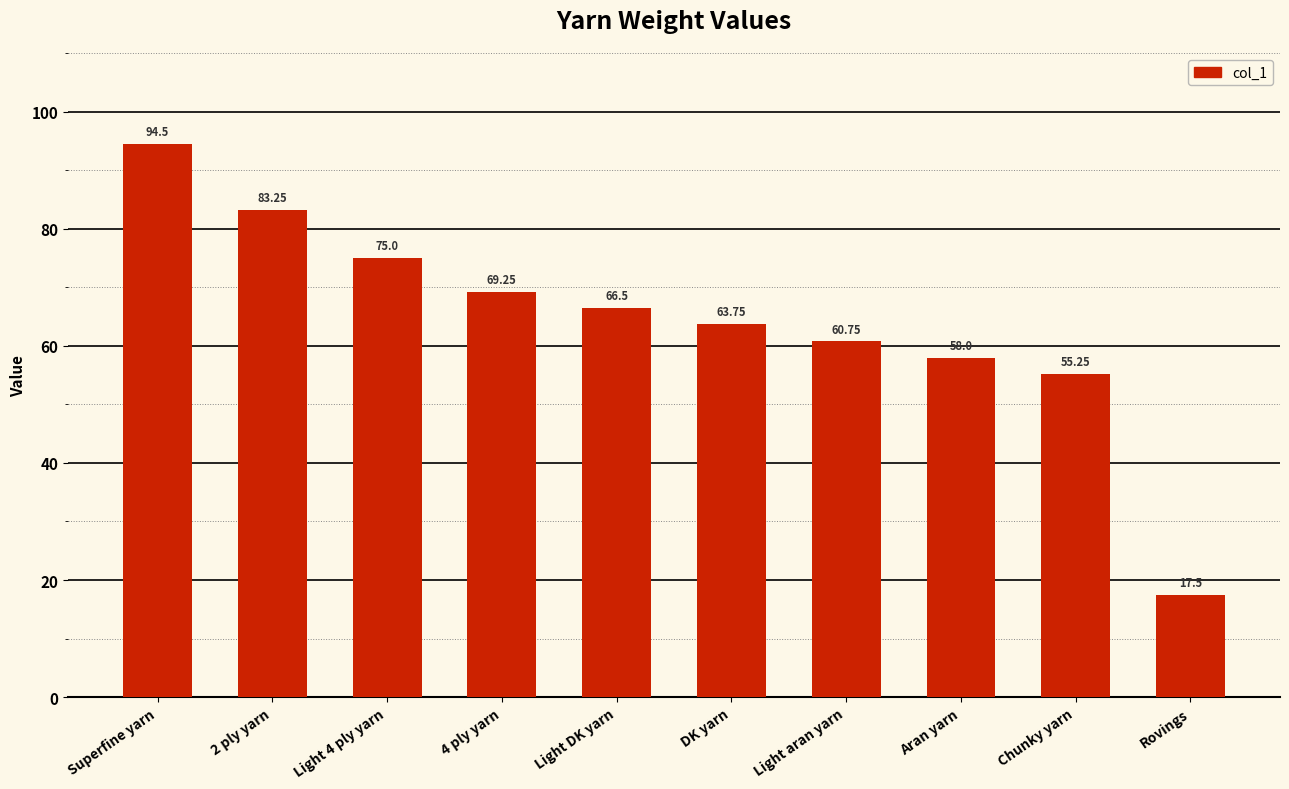

How many data points does each series have?

10